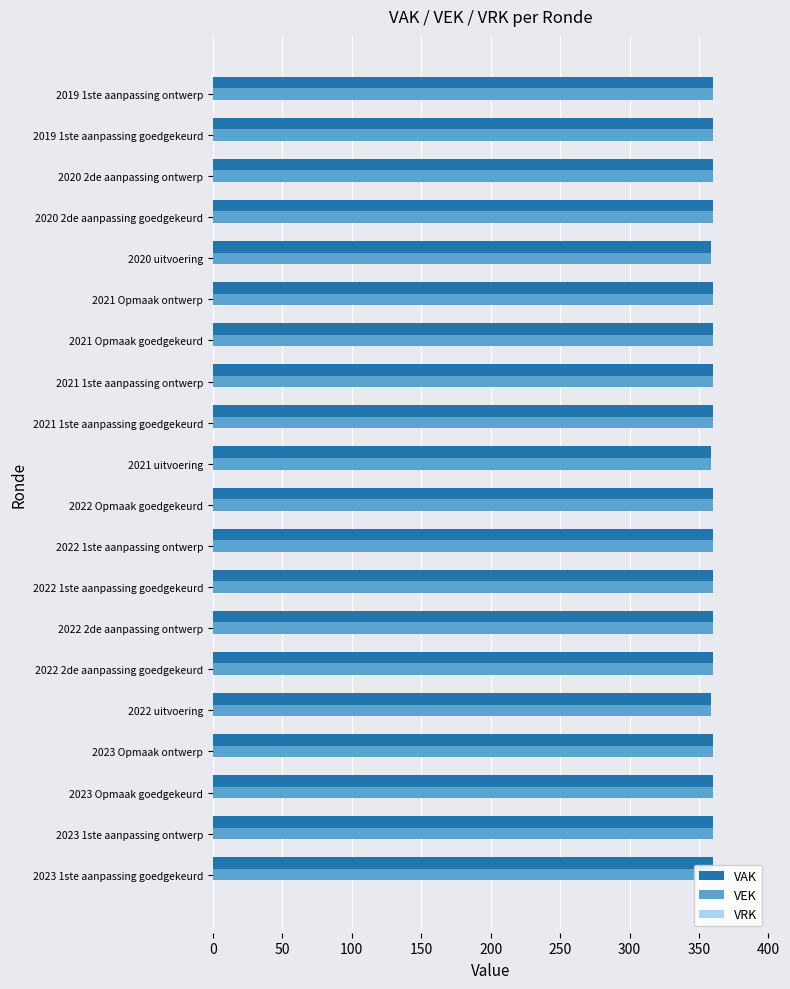

What is the minimum value shown in the chart?

0.3